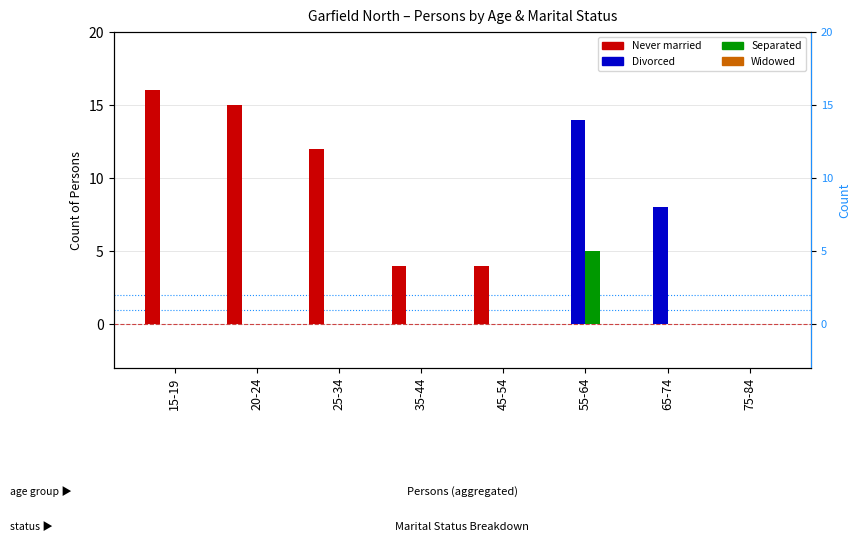

What is the difference between the Never married values at 15-19 and 45-54?

12